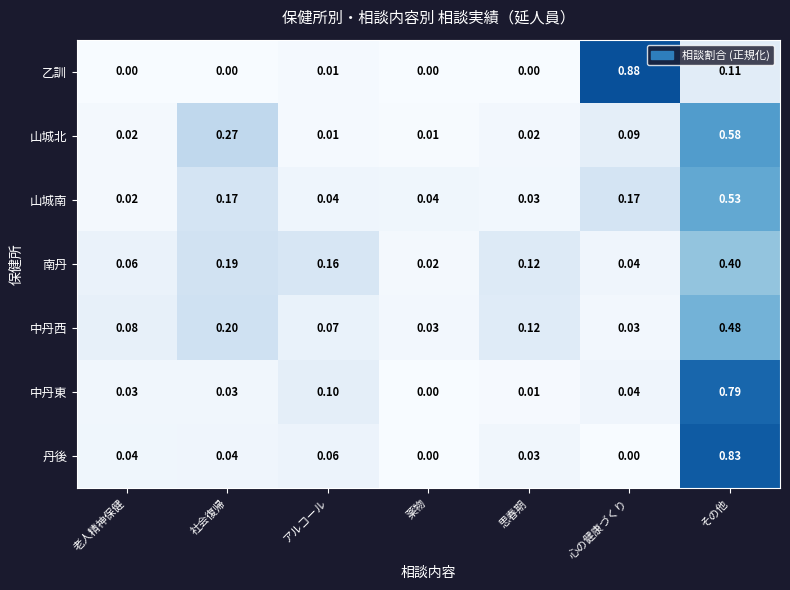

Rank the series at その他 from highest to lowest value.

丹後, 中丹東, 山城北, 山城南, 中丹西, 南丹, 乙訓